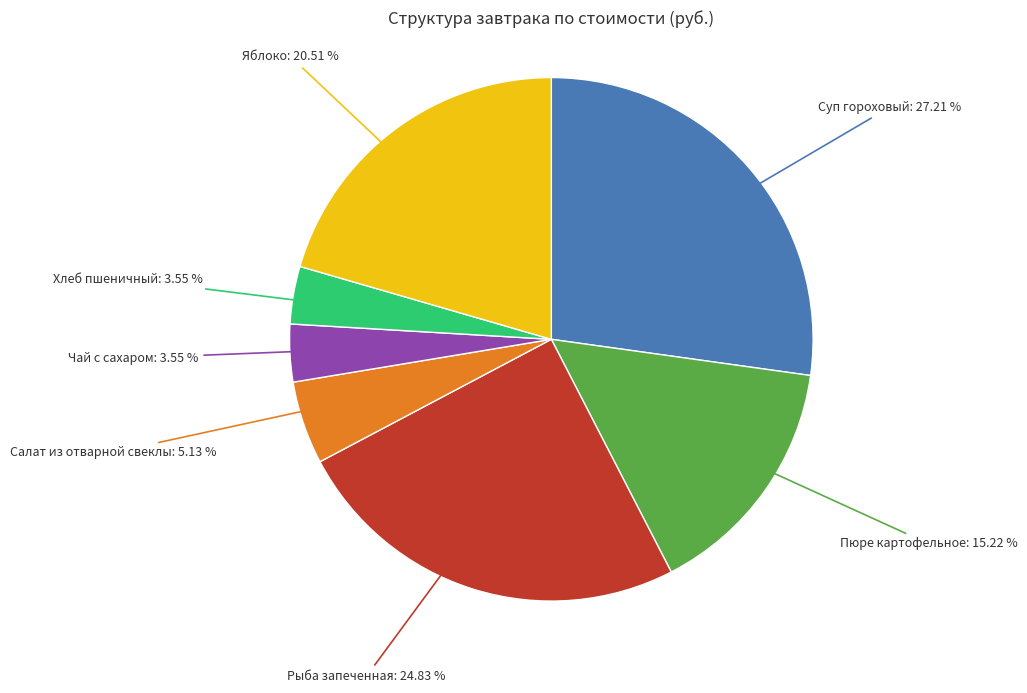

The Рыба запеченная slice represents 25% of the pie. True or false?

True